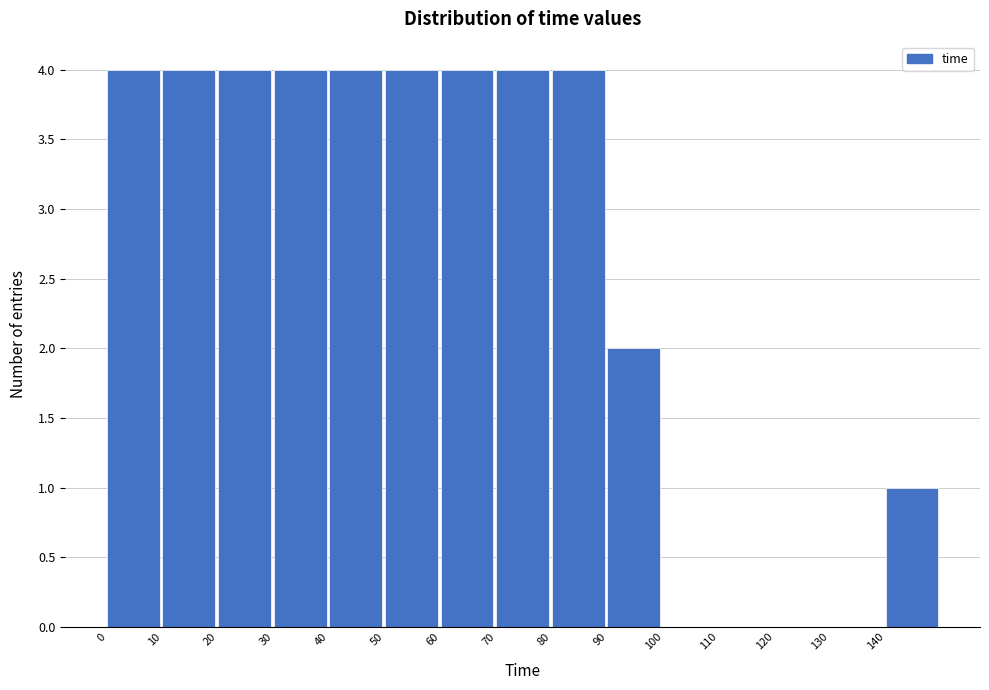

Reading left to right, list every bar in this chart as the range it spans on the x-axis followed by its height. The values are not printed on the chart, so give them approximately, as read against the axis.

0 to 10: 4
10 to 20: 4
20 to 30: 4
30 to 40: 4
40 to 50: 4
50 to 60: 4
60 to 70: 4
70 to 80: 4
80 to 90: 4
90 to 100: 2
100 to 110: 0
110 to 120: 0
120 to 130: 0
130 to 140: 0
140 to 150: 1